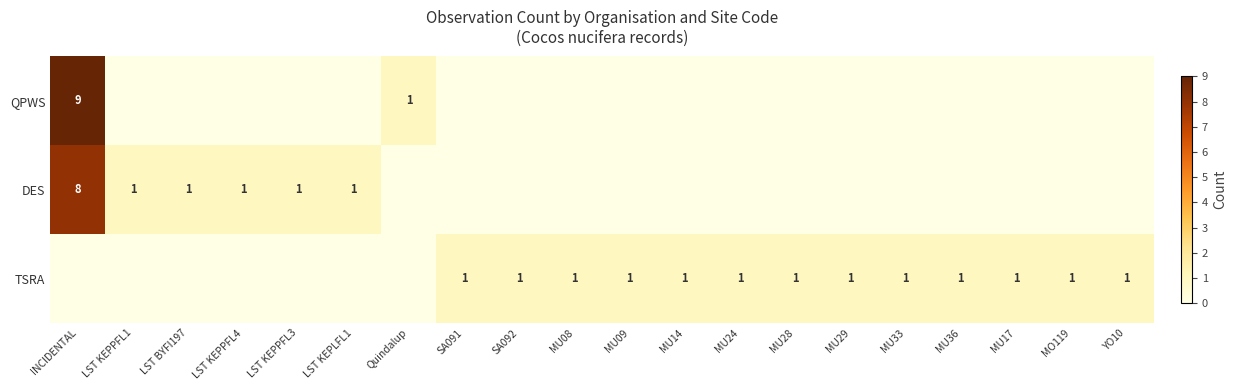

Is it true that TSRA equals 1 at MU36?

True